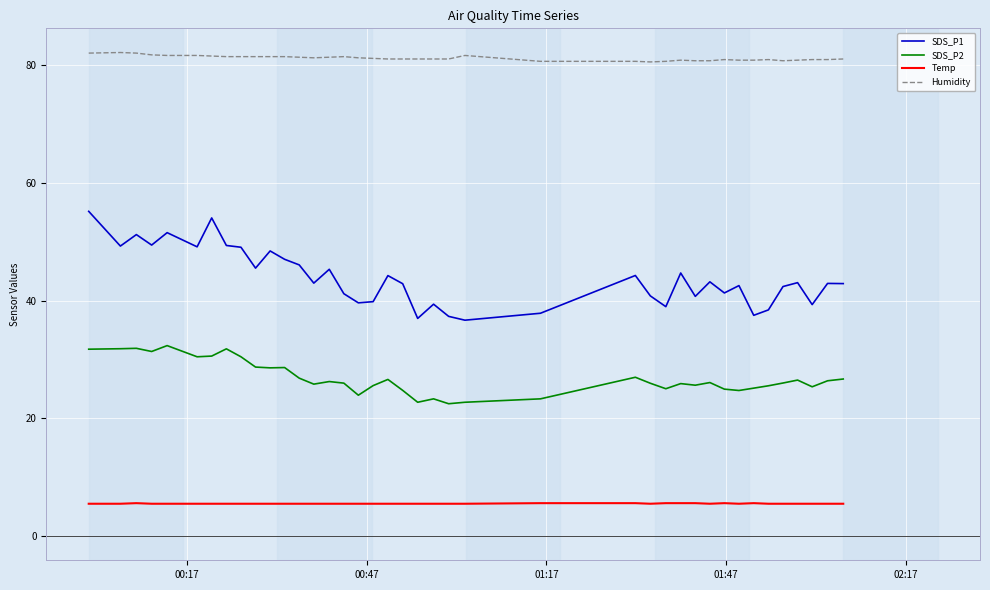

What is the maximum value shown in the chart?

82.2